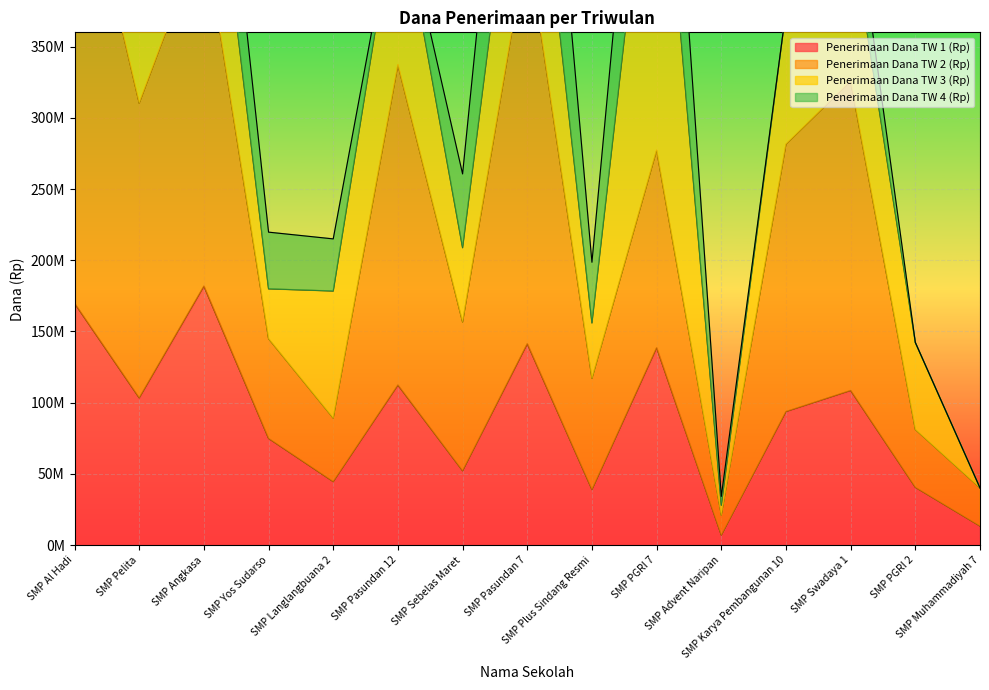

How many categories are shown in the chart?

15